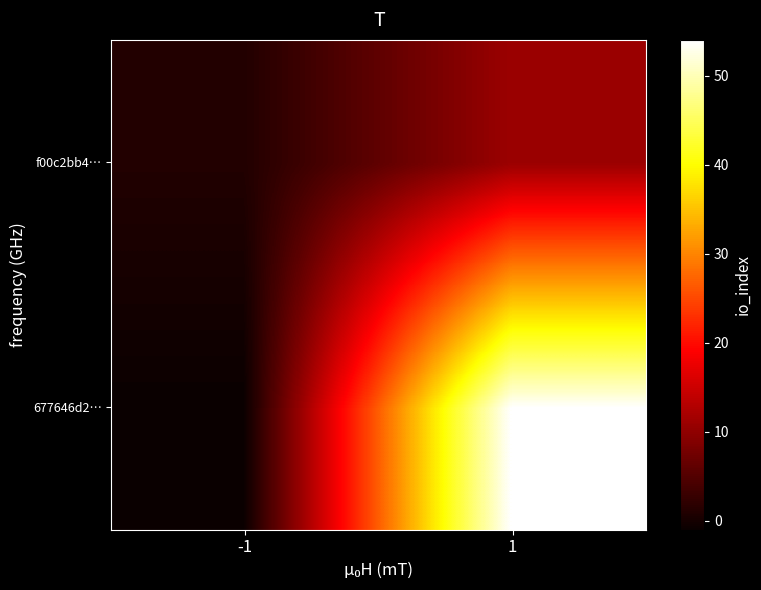

At -1, list the series in order from largest to smallest.

f00c2bb4…, 677646d2…